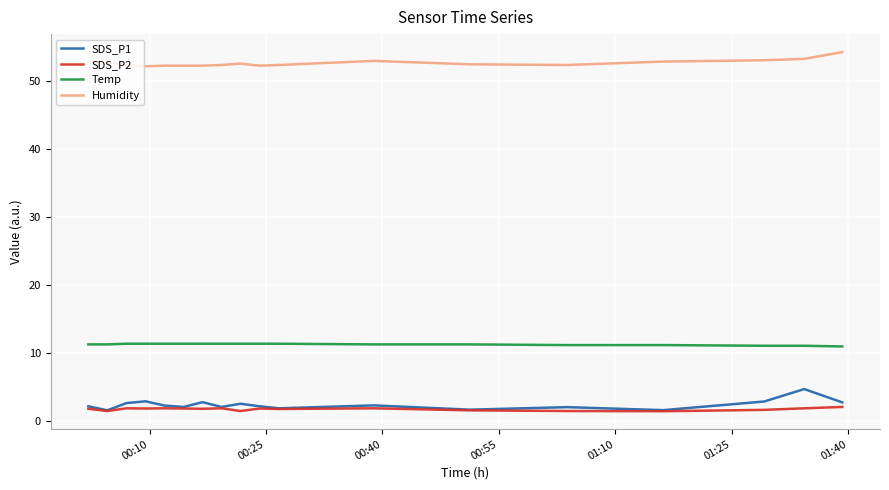

What is the minimum value shown in the chart?

1.4